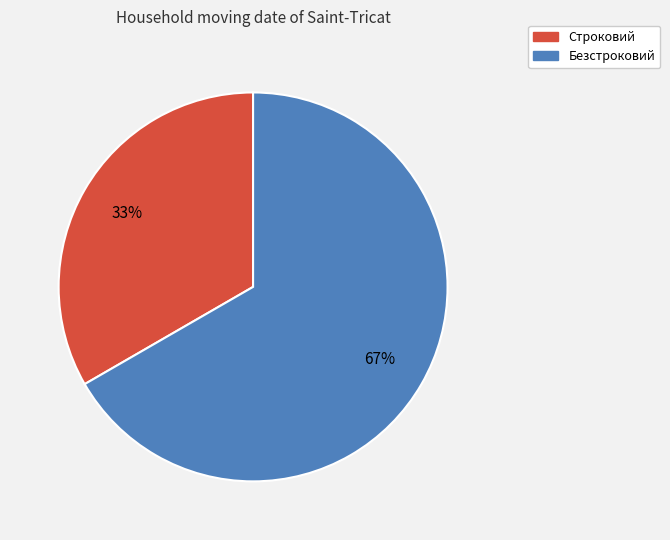

Which category has the biggest portion of the pie?

Безстроковий